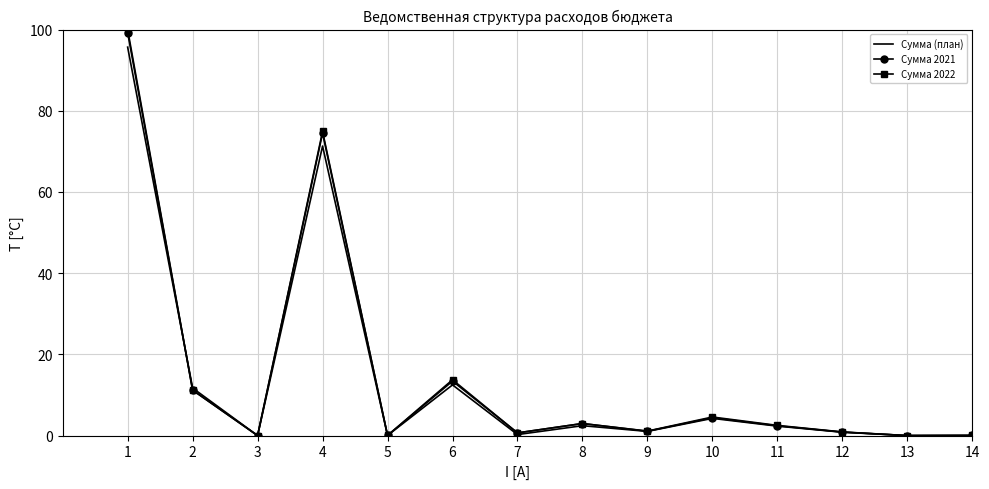

What are all the series names shown in the legend?

Сумма (план), Сумма 2021, Сумма 2022